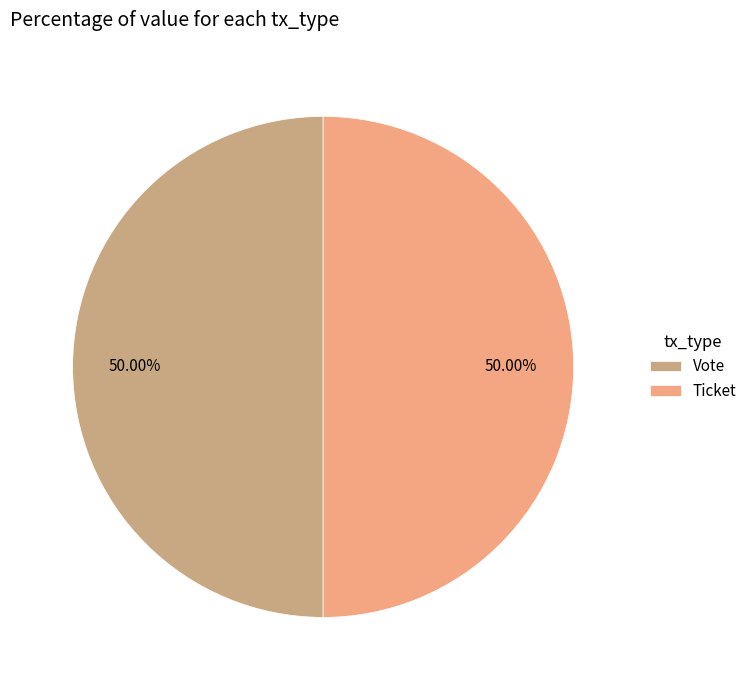

Count the number of slices in the pie.

2